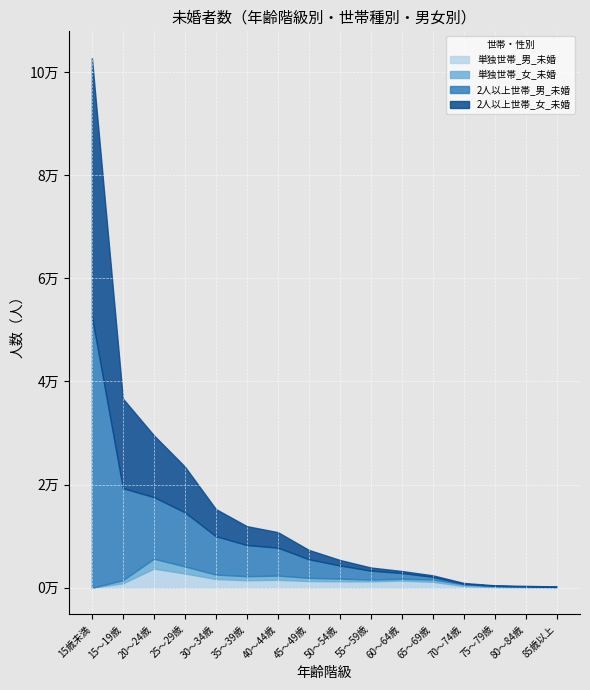

What is the approximate value of 2人以上世帯_女_未婚 at 40～44歳, to the nearest 10?

3000